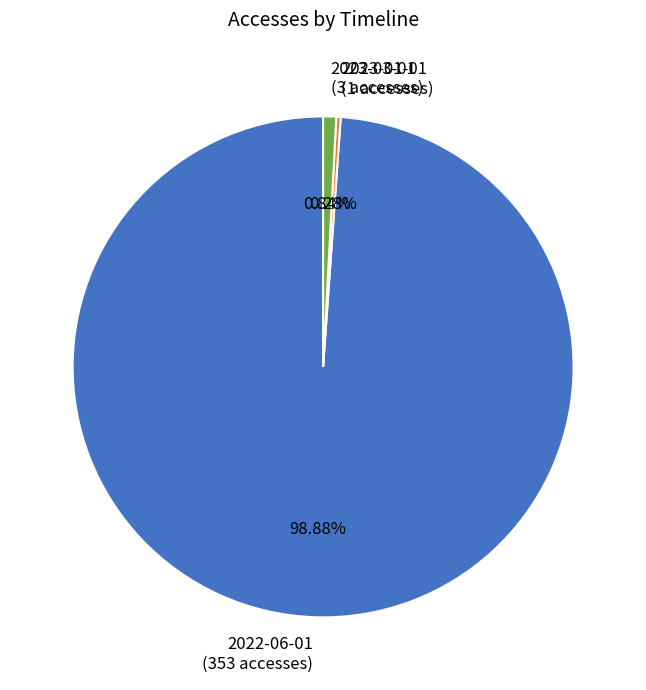

Do 2023-03-01 and 2022-06-01 together represent more than half of the pie?

Yes